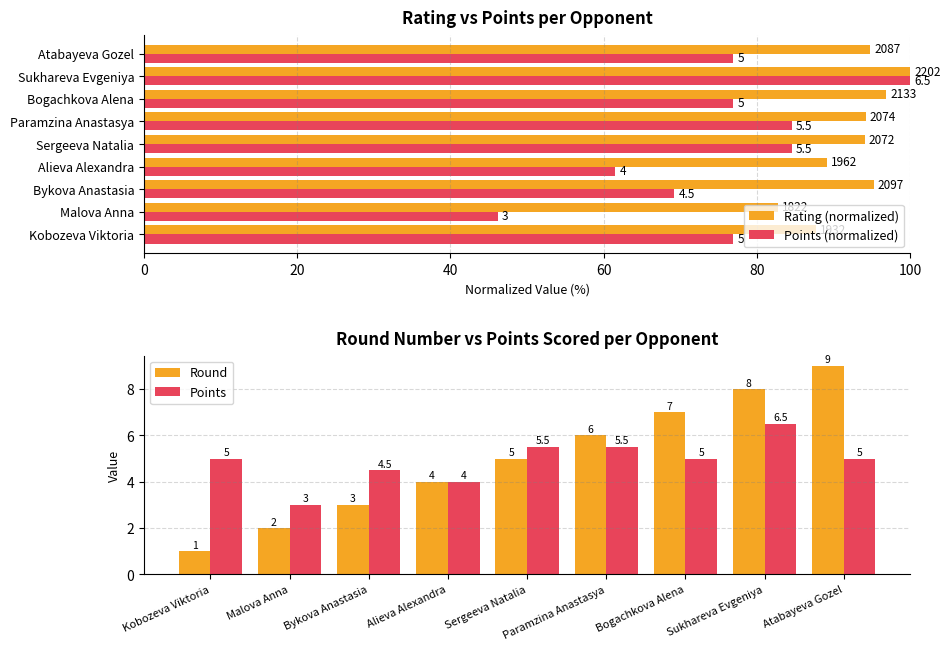

How many distinct data groups are displayed?

2